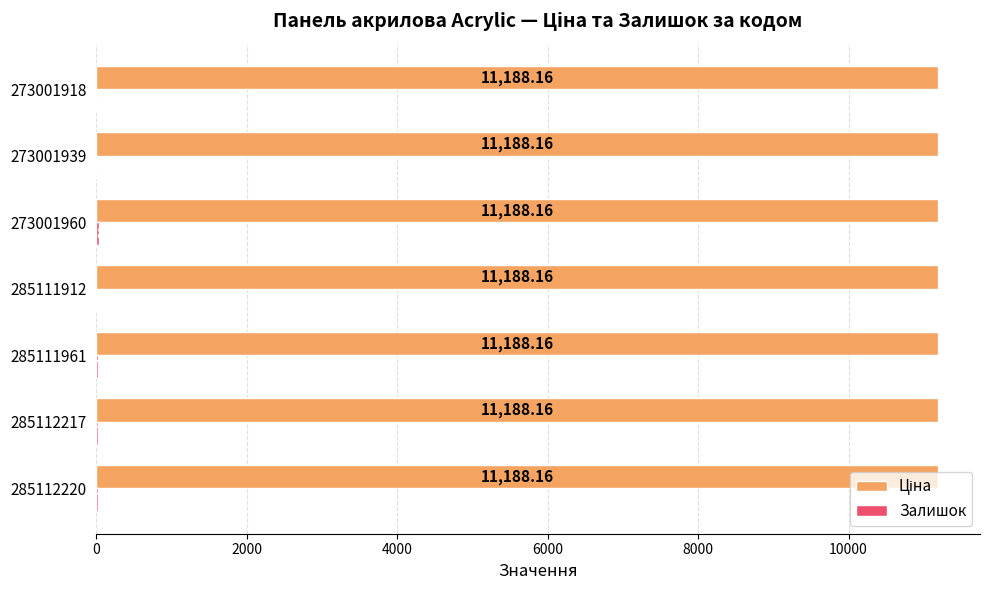

At which category is the sum across all series the highest?

273001960